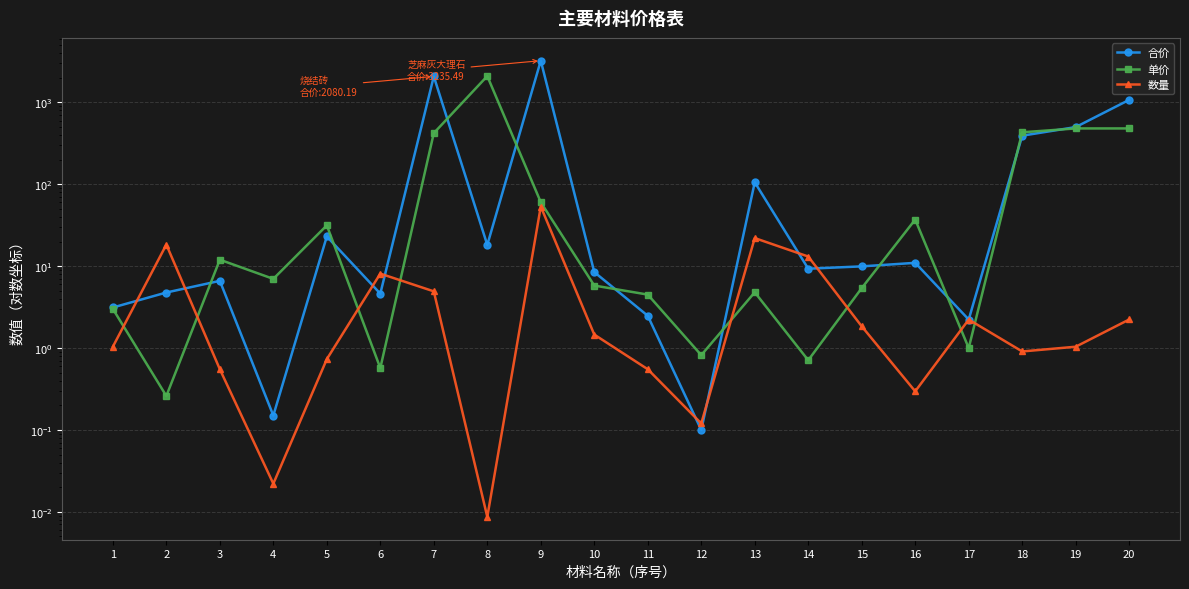

Is this an area chart (filled region under the line)?

No